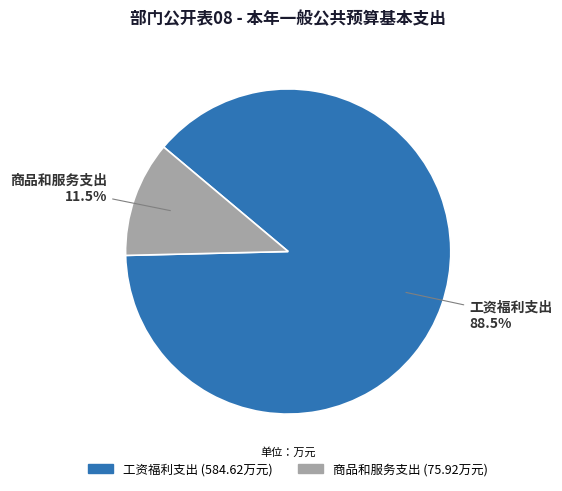

True or false: 工资福利支出 accounts for 81% of the total.

False